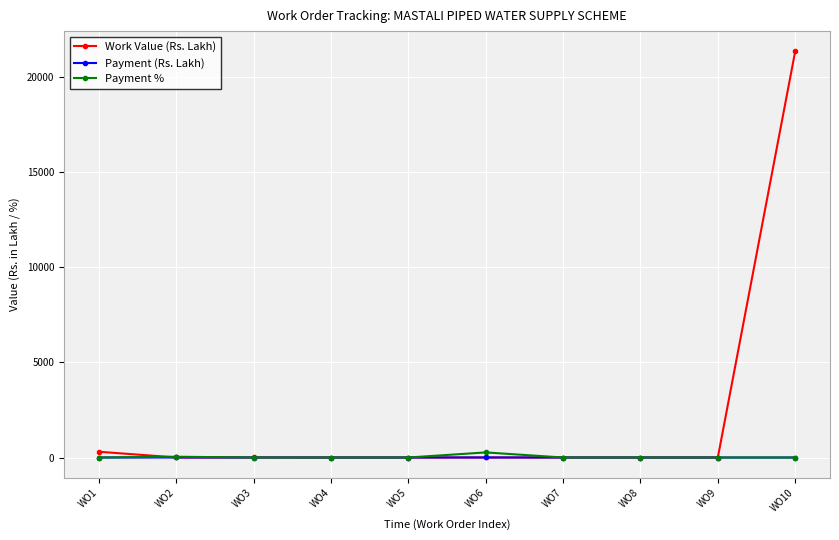

The value of Payment % at WO1 is 0.0. True or false?

True